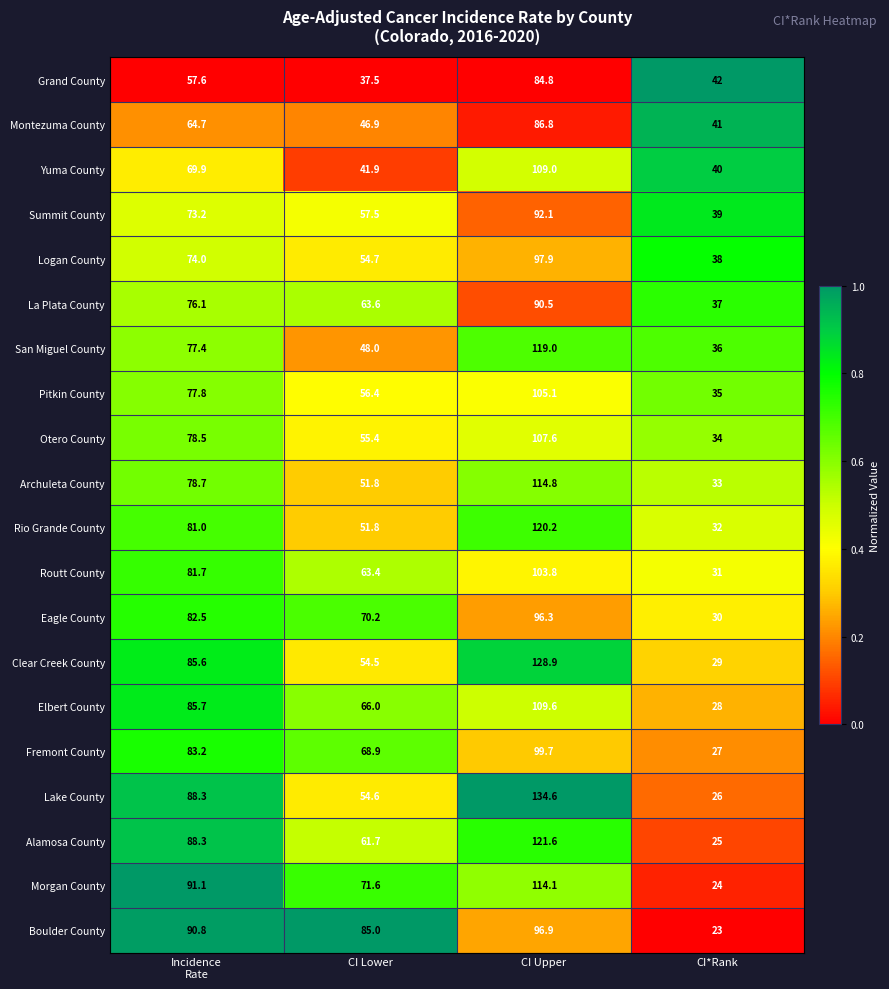

Which series has the largest range (max minus min)?

Lake County